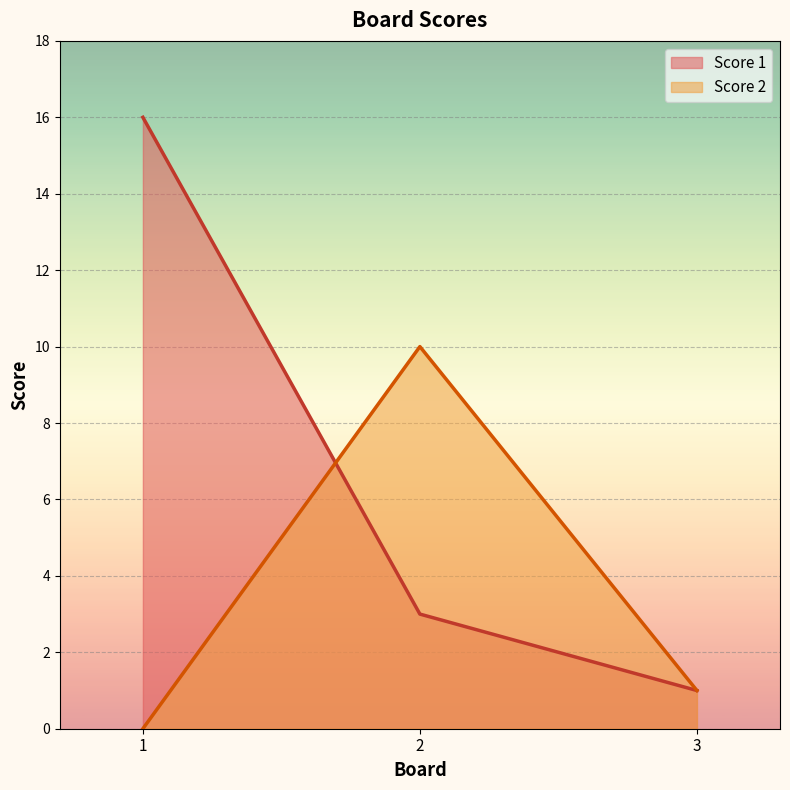

Which series changed the most between 1 and 2?

Score 1